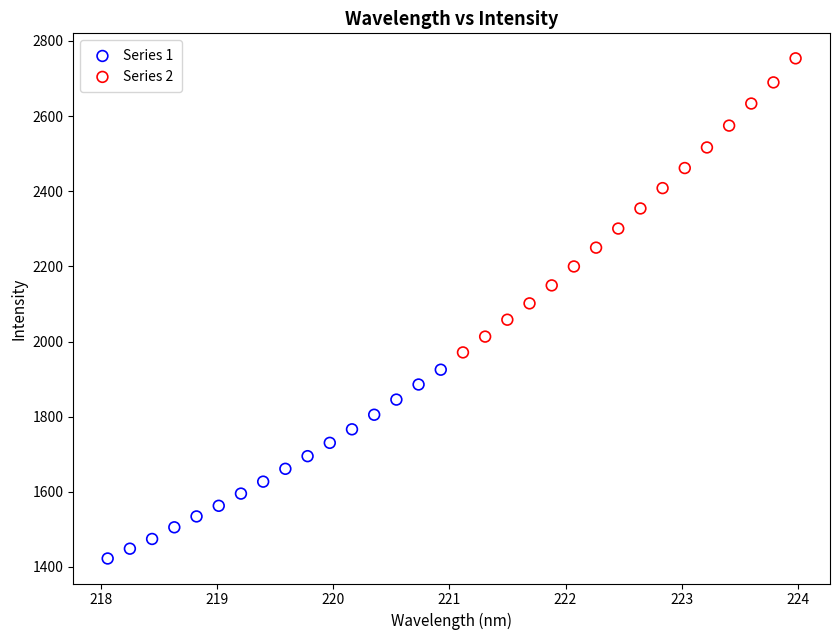

Which series reaches the minimum Y coordinate?

Series 1